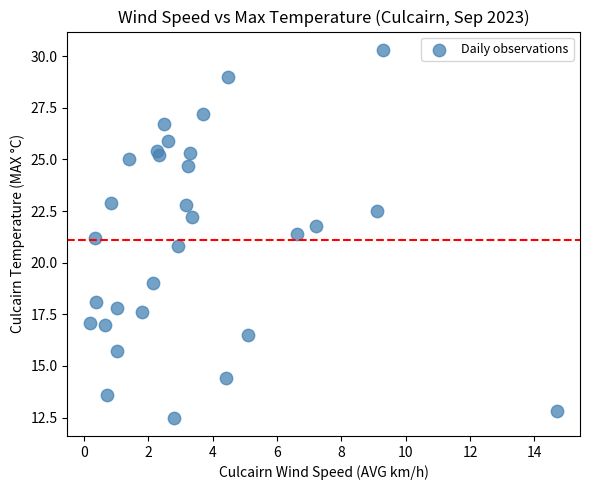

What is the range of X values (max minus min)?

14.5